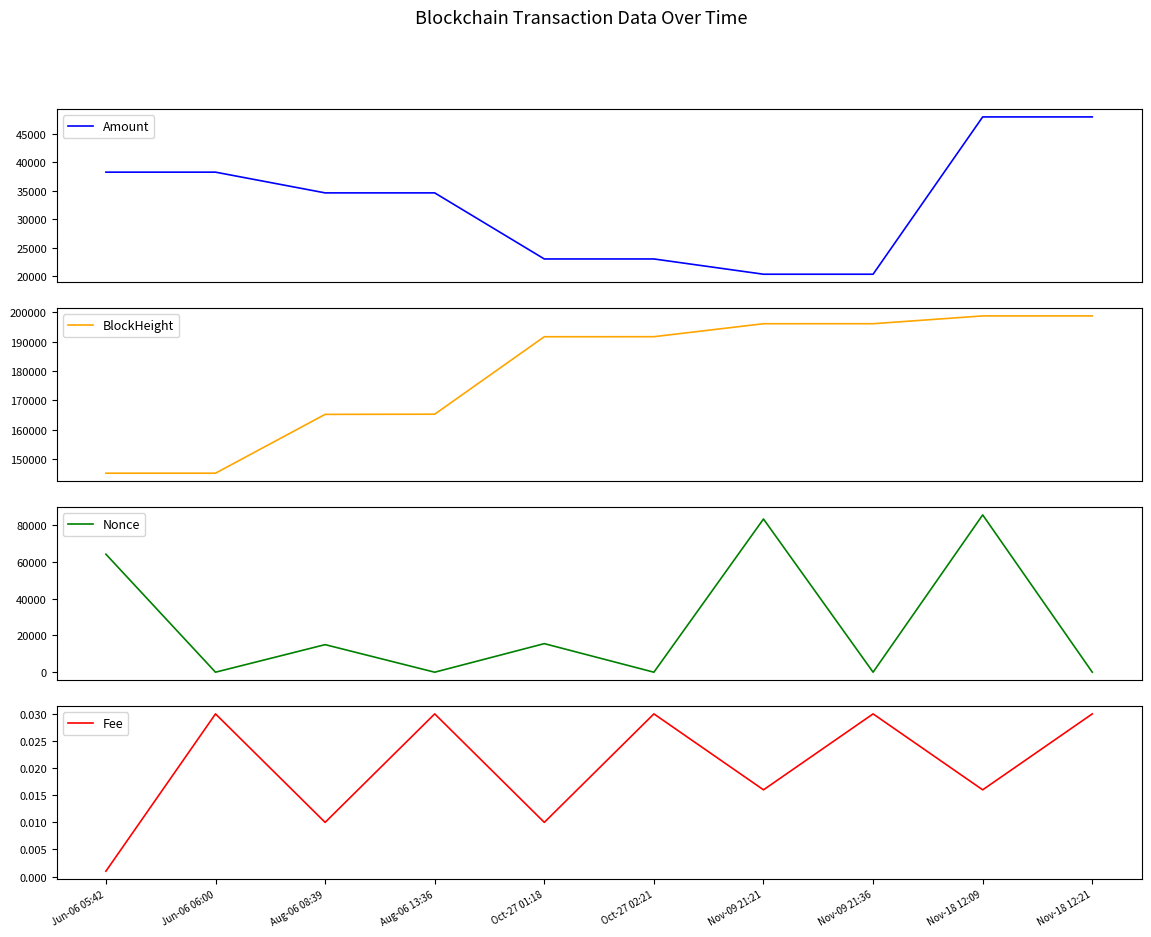

Reading left to right, what are all the values shown in this chart?

Amount: Jun-06 05:42=38267.5	Jun-06 06:00=38266.5	Aug-06 08:39=34633.8	Aug-06 13:36=34633.8	Oct-27 01:18=23050.5	Oct-27 02:21=23050.5	Nov-09 21:21=20374.5	Nov-09 21:36=20374.5	Nov-18 12:09=47949.6	Nov-18 12:21=47949.6
BlockHeight: Jun-06 05:42=145207.0	Jun-06 06:00=145212.0	Aug-06 08:39=165247.0	Aug-06 13:36=165309.0	Oct-27 01:18=191692.0	Oct-27 02:21=191709.0	Nov-09 21:21=196126.0	Nov-09 21:36=196130.0	Nov-18 12:09=198787.0	Nov-18 12:21=198789.0
Nonce: Jun-06 05:42=64203.0	Jun-06 06:00=0.0	Aug-06 08:39=14993.0	Aug-06 13:36=1.0	Oct-27 01:18=15538.0	Oct-27 02:21=2.0	Nov-09 21:21=83350.0	Nov-09 21:36=3.0	Nov-18 12:09=85589.0	Nov-18 12:21=4.0
Fee: Jun-06 05:42=0.0	Jun-06 06:00=0.0	Aug-06 08:39=0.0	Aug-06 13:36=0.0	Oct-27 01:18=0.0	Oct-27 02:21=0.0	Nov-09 21:21=0.0	Nov-09 21:36=0.0	Nov-18 12:09=0.0	Nov-18 12:21=0.0